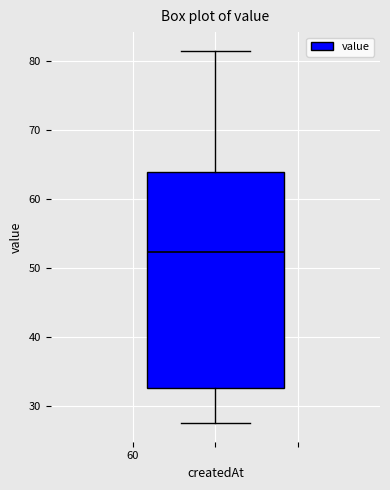

Where does the lower whisker of the box end on the y-axis? The values are not printed on the chart, so give them approximately, as read against the axis.

27